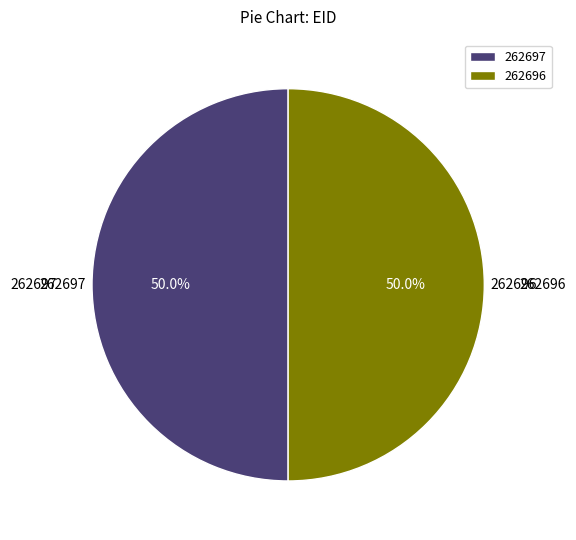

What is the ratio of the value at 262696 to the value at 262697?

1.0